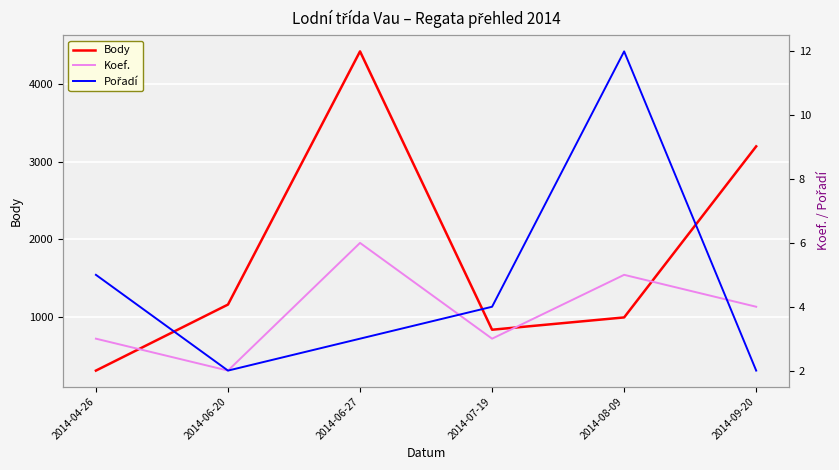

What is the difference between the maximum and second lowest values in the Body series?

3596